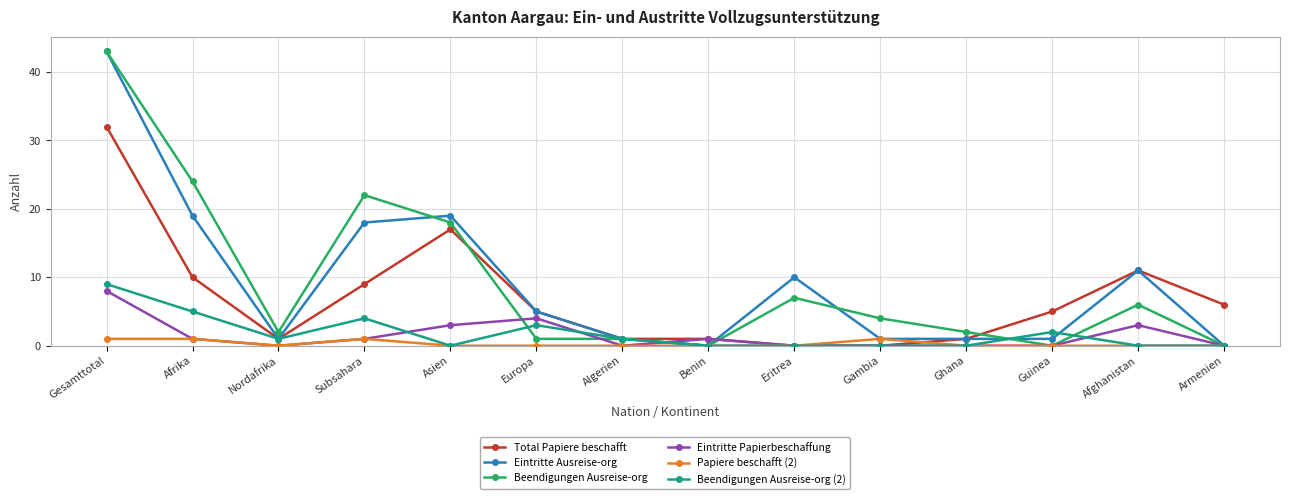

What is the total value across all series at Gambia?

6